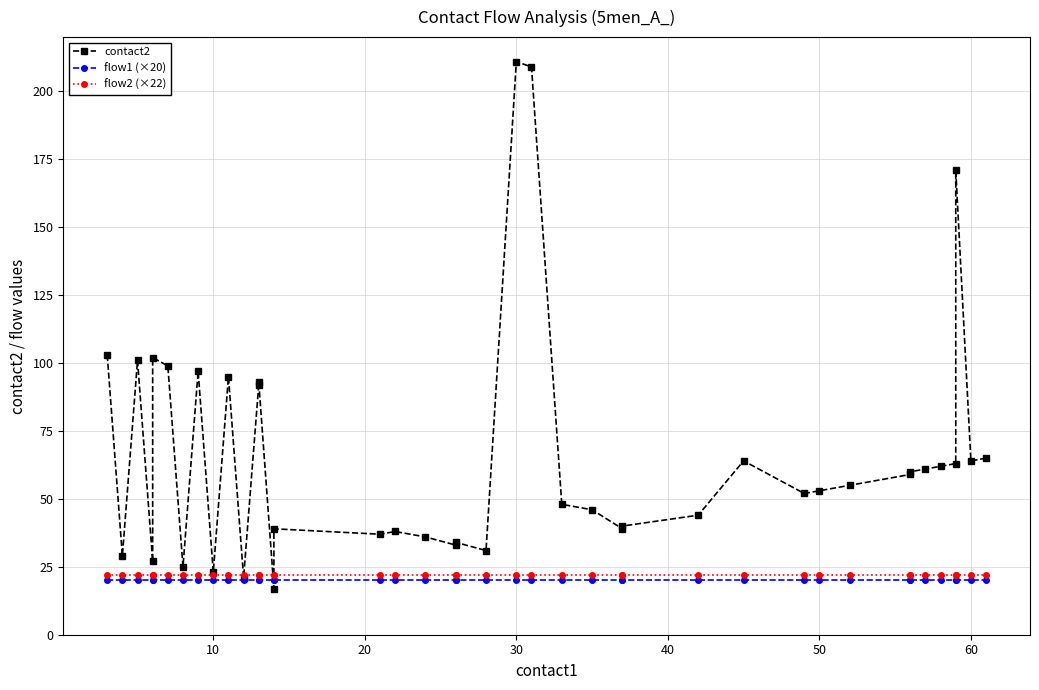

List the series in order of their peak value, highest first.

contact2, flow2 (×22), flow1 (×20)